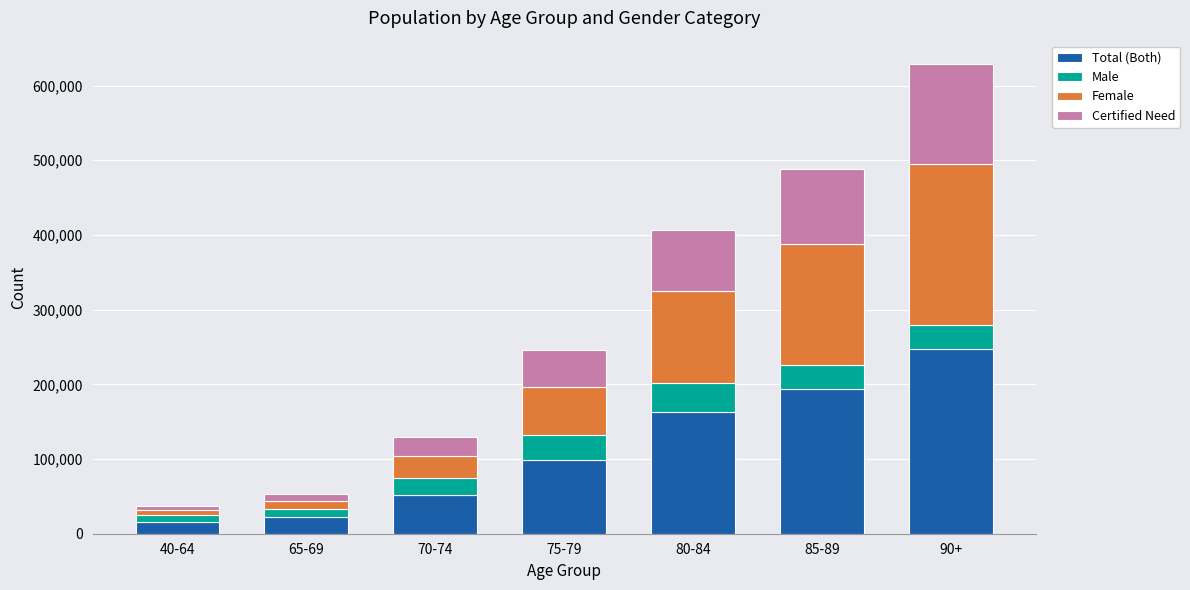

At which category is the sum across all series the highest?

90+